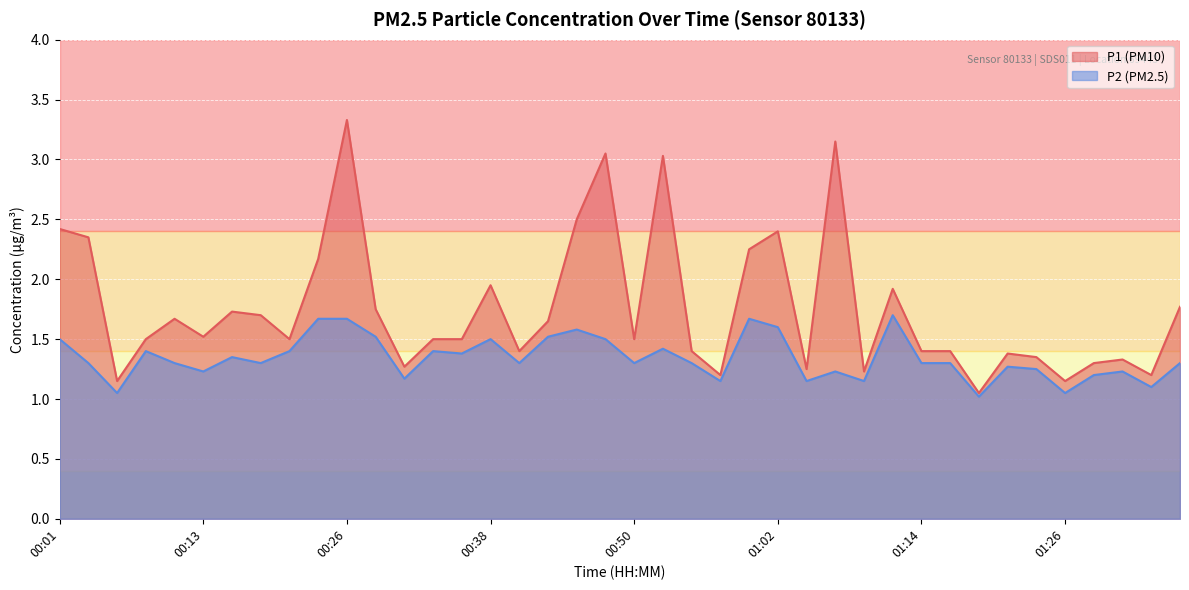

Where is the first local minimum for P1?

00:06